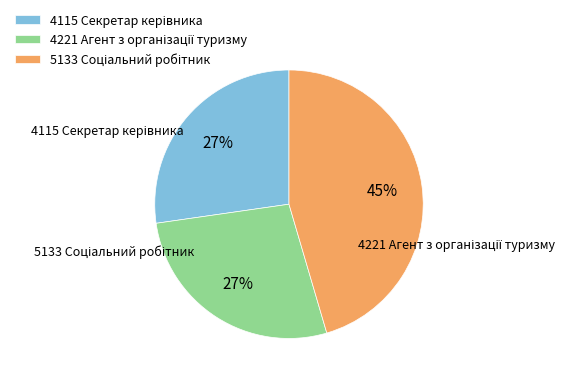

Is there any slice that represents more than half of the pie?

No